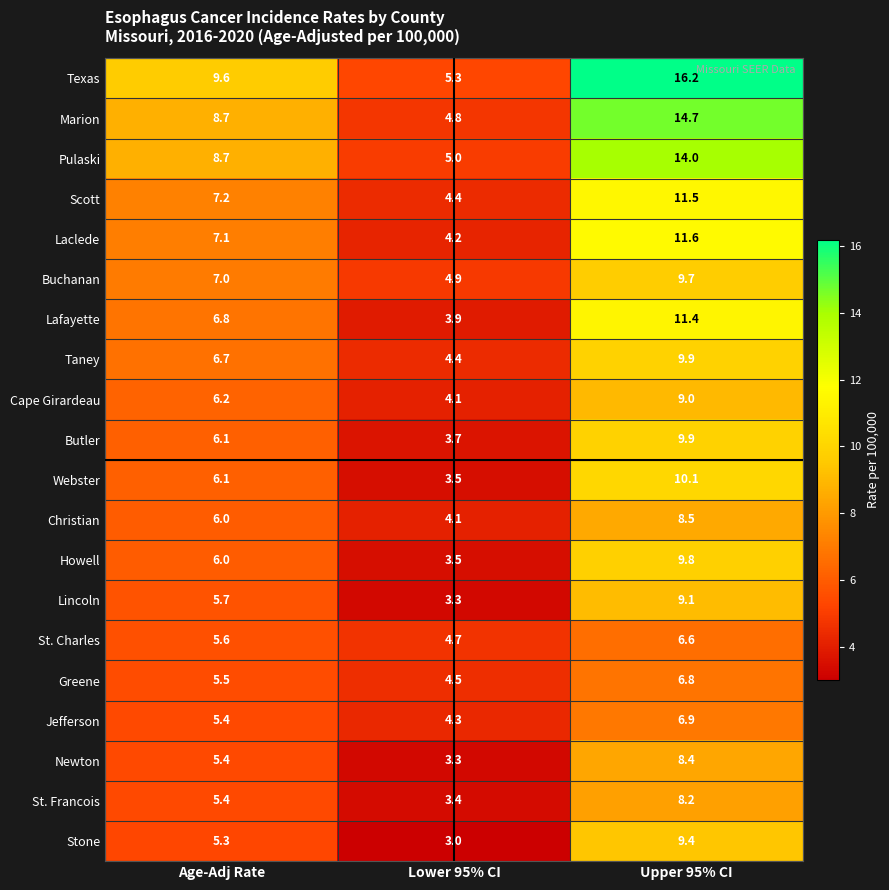

At which category is the sum across all series the highest?

Upper 95% CI